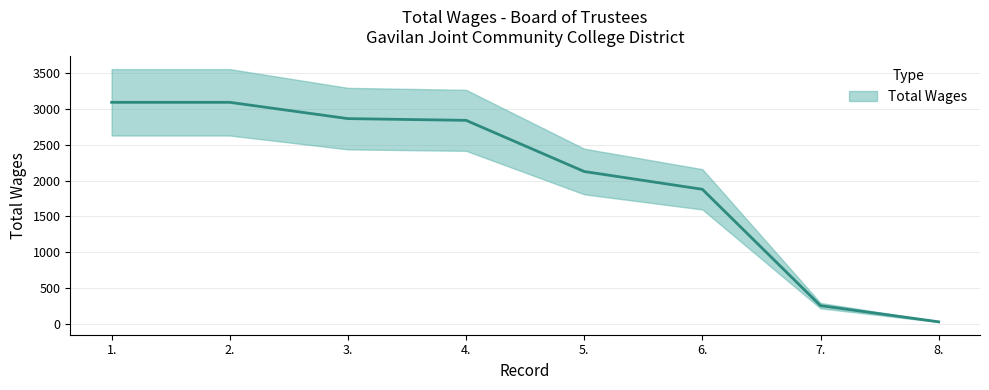

Count the number of data series in this chart.

1